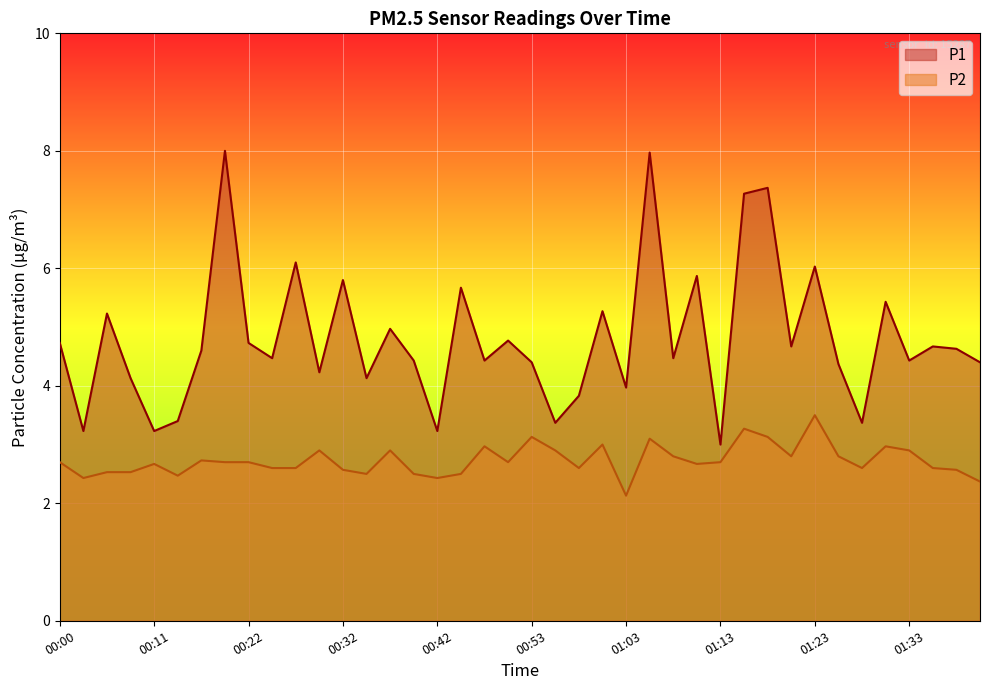

True or false: P1 and P2 cross at least once.

False